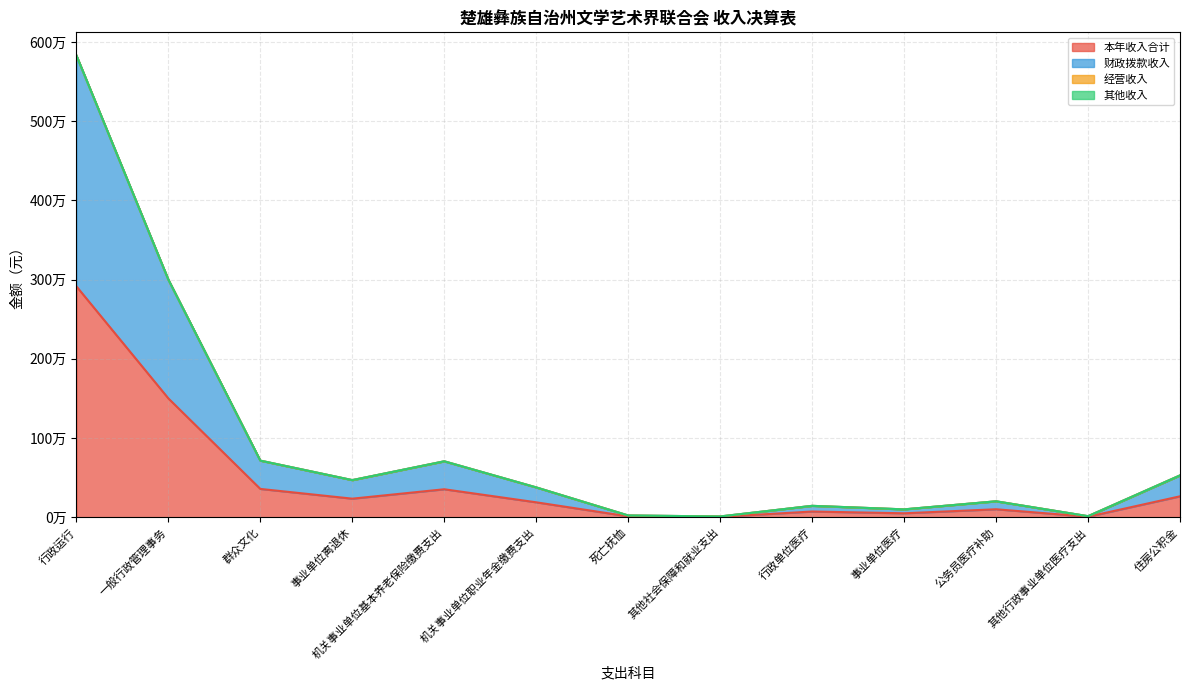

What is the difference between the highest and lowest values at 其他行政事业单位医疗支出?

6426.0